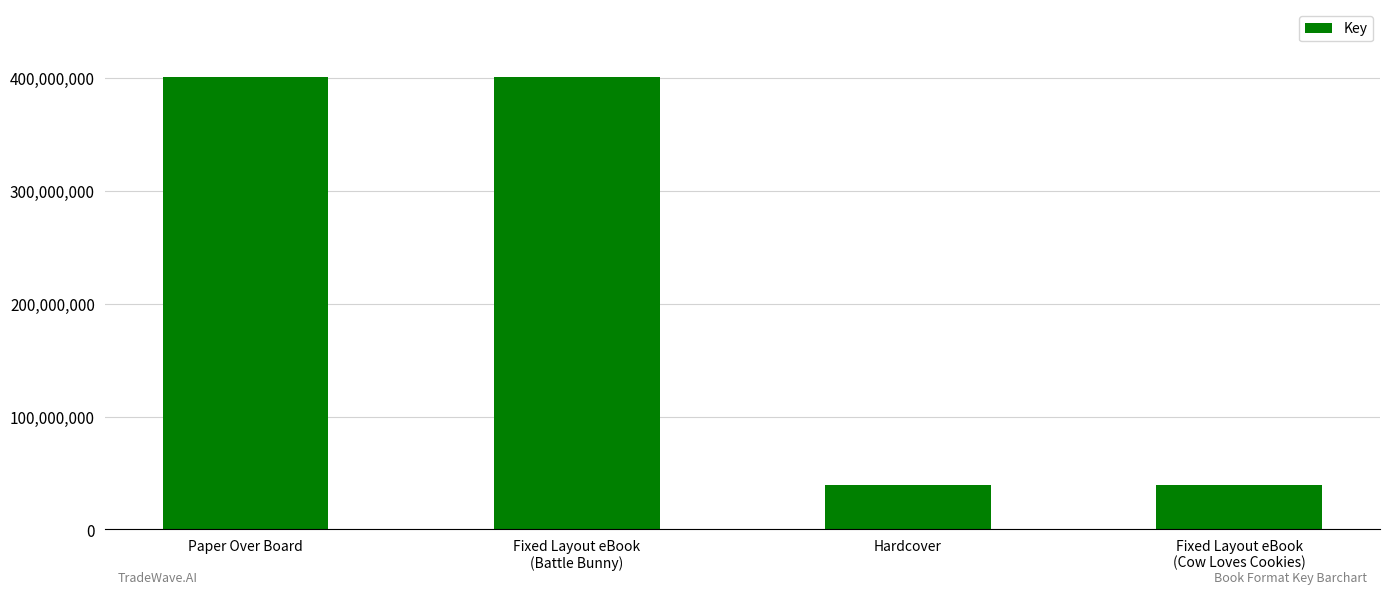

What is the maximum value shown in the chart?

400626229